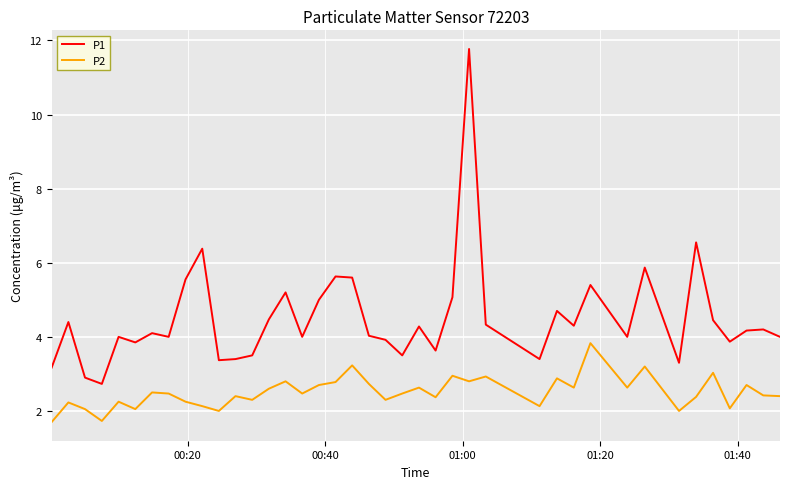

Which series has the largest total across all categories?

P1